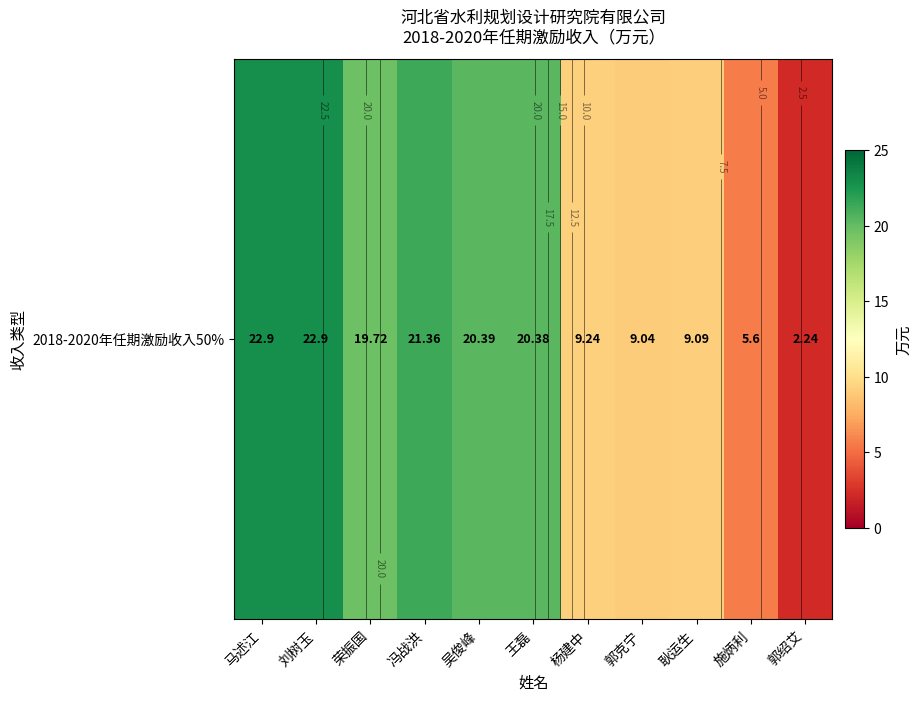

What is the difference between the maximum and minimum values?

20.7